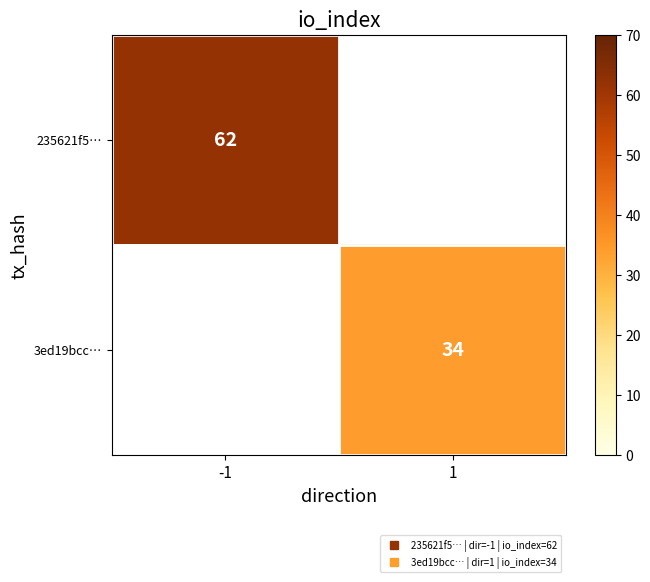

At which label is 235621f5… closest to 62?

-1